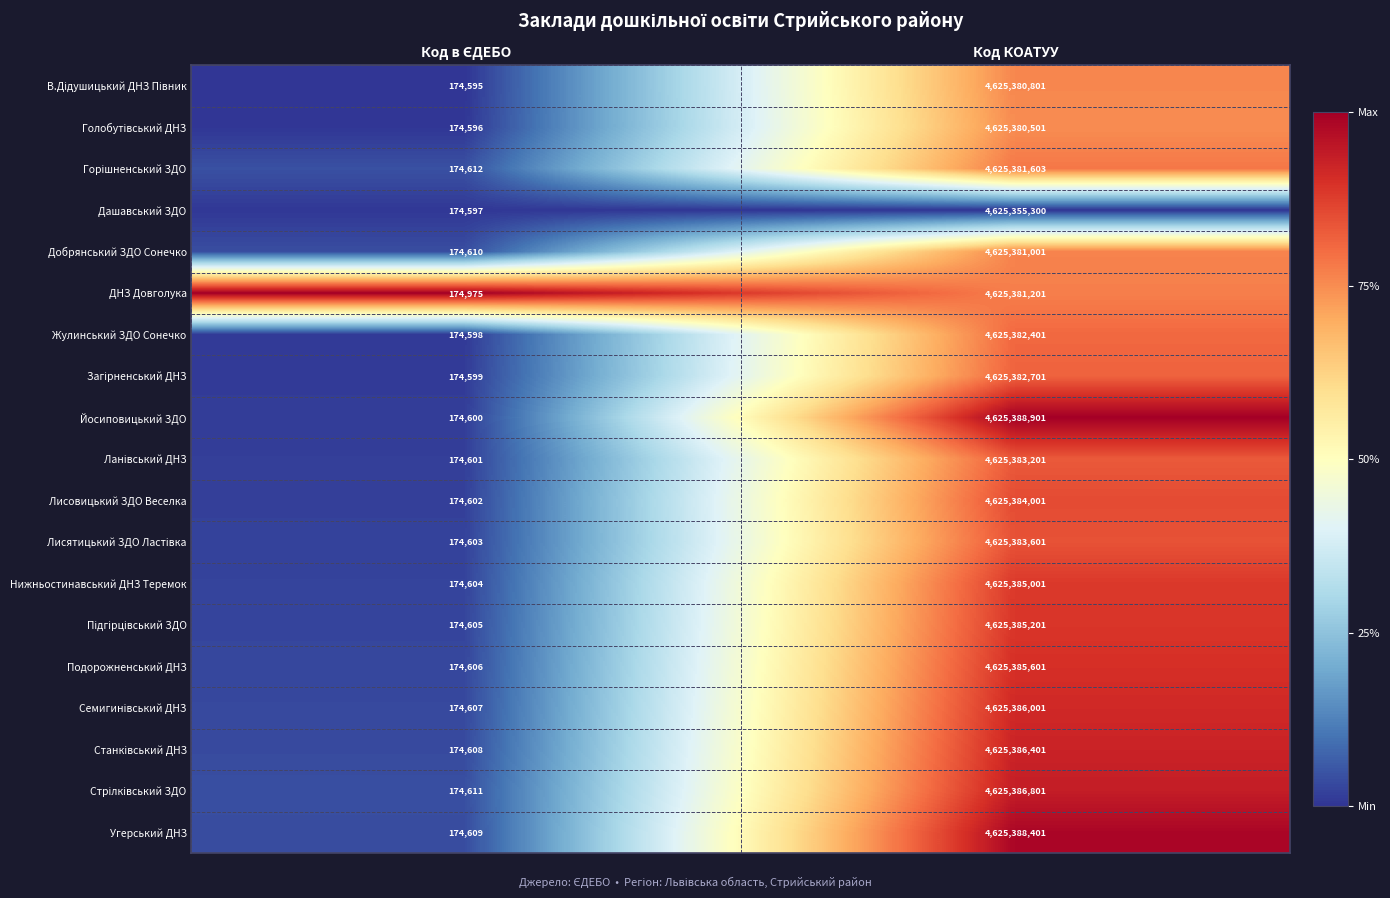

At which label does Жулинський ЗДО Сонечко reach its peak?

Код КОАТУУ